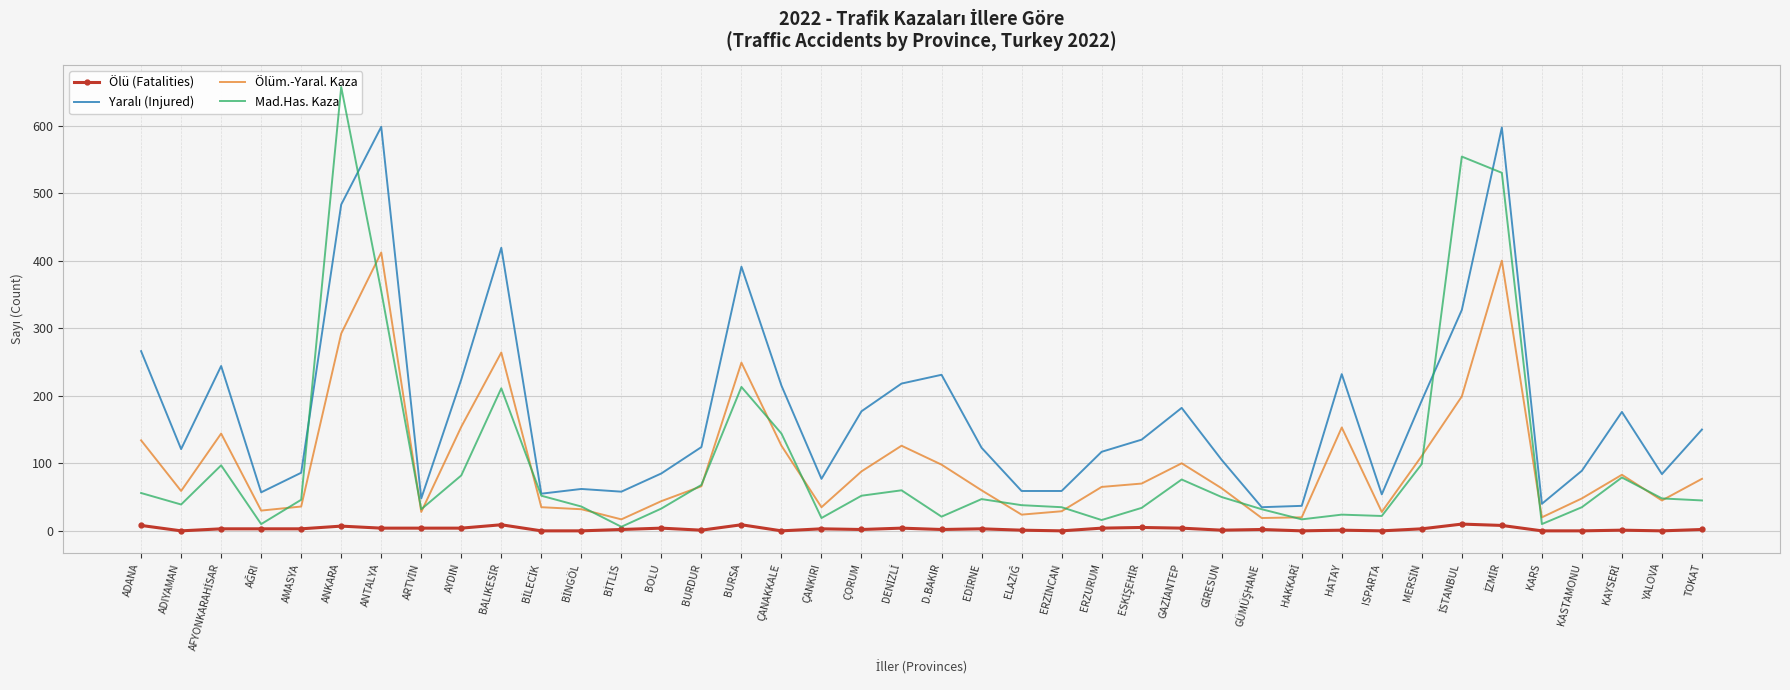

At HAKKARİ, list the series in order from smallest to largest.

Ölü (Fatalities), Mad.Has. Kaza, Ölüm.-Yaral. Kaza, Yaralı (Injured)